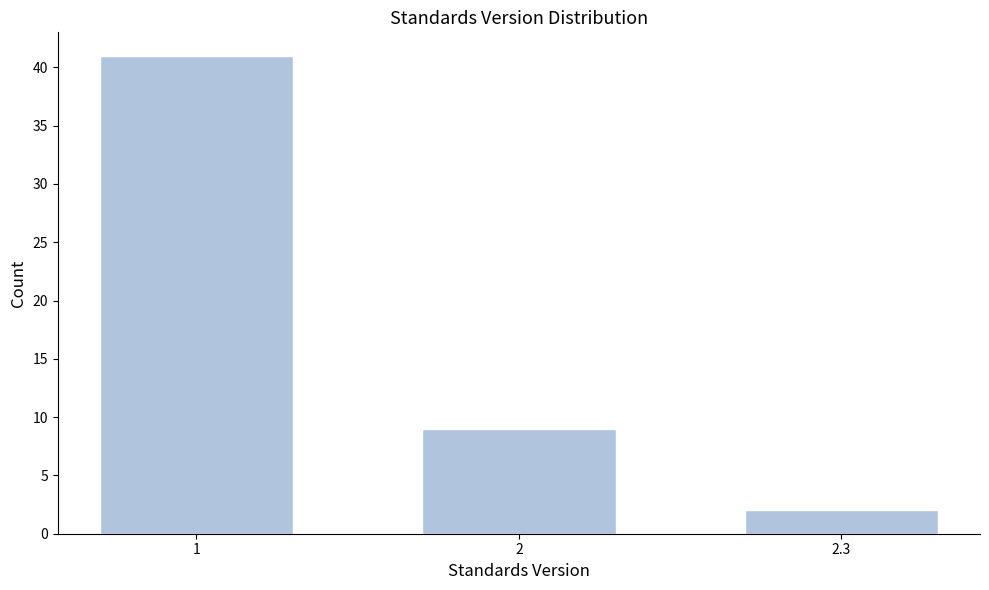

Reading right to left, extract all data points from this chart.

2.3=2	2=9	1=41